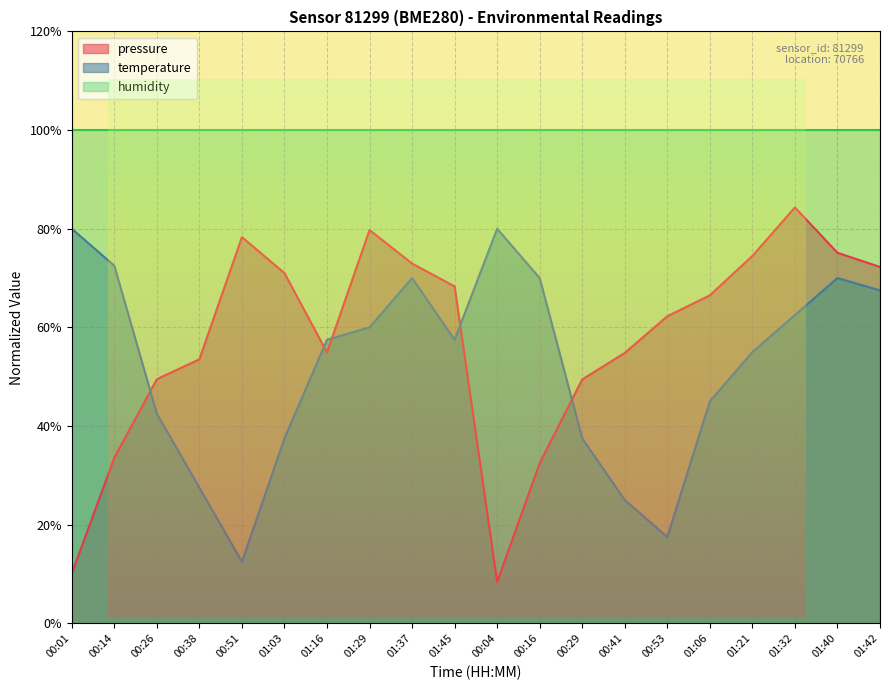

Is the value of pressure at 01:45 greater than the value of temperature at 01:42?

Yes